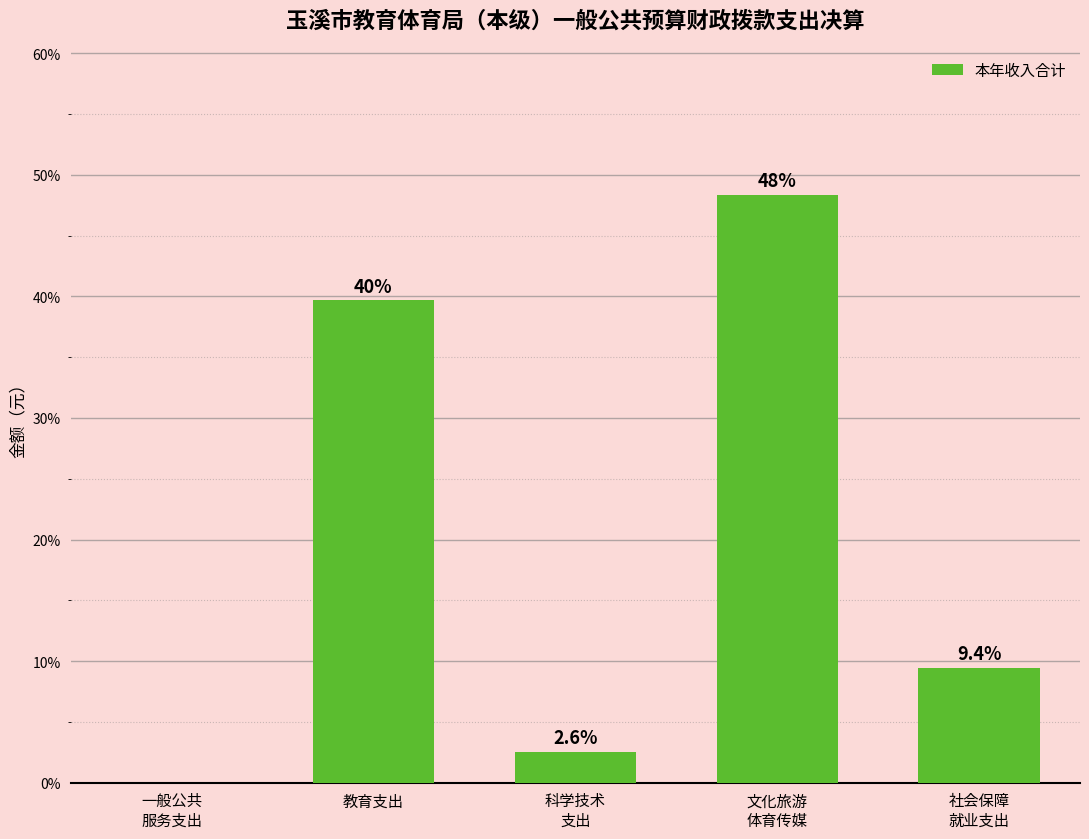

What is the sum of all values?

100.0